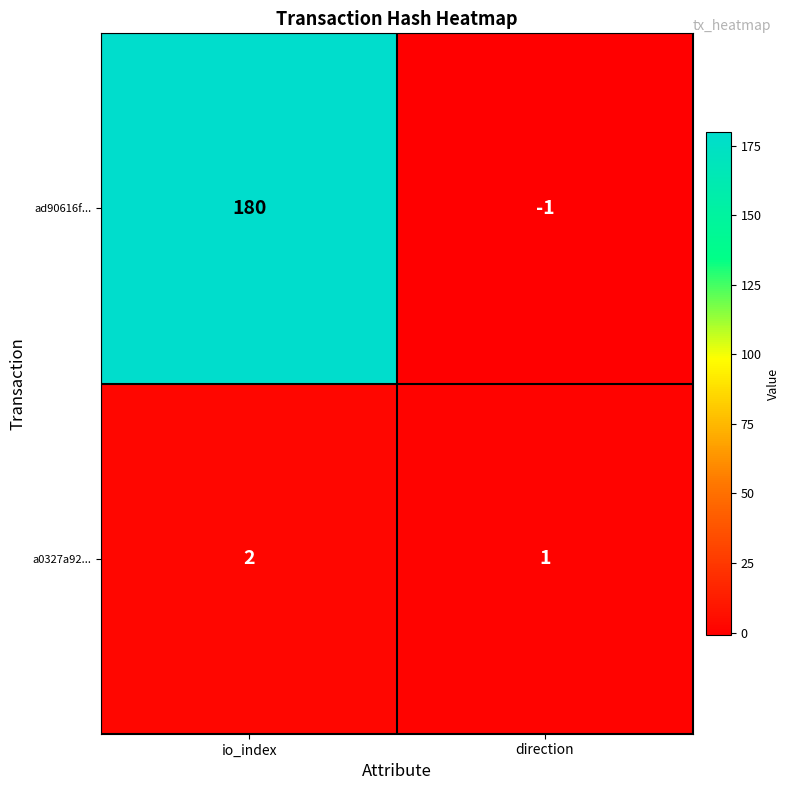

Which category has the highest value in the a0327a92... series?

io_index